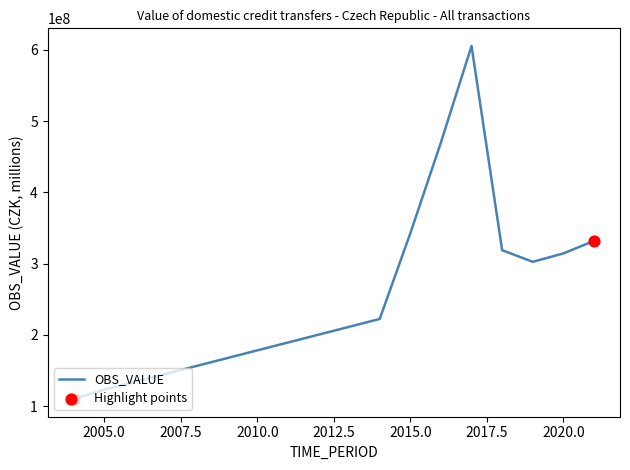

What is the difference between the maximum and minimum values?

495282116.9